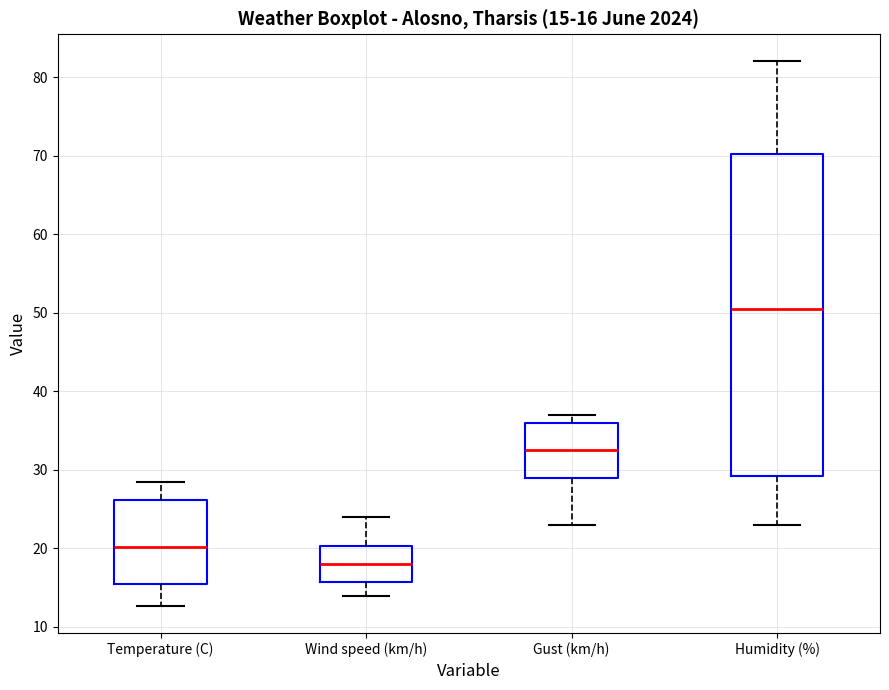

Which box's median line is the lowest?

Wind speed (km/h)